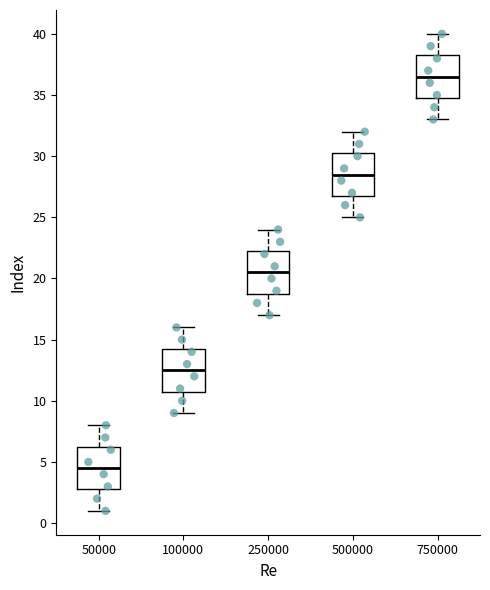

Reading left to right, transcribe this box plot: for each box, give where its median line is, the range the box spans, and where its two whiskers end, as read against the y-axis. The values are not printed on the chart, so give them approximately, as read against the axis.

50000: median 4.5, box 3.0 to 6.5, whiskers 1.0 to 8.0
100000: median 12.5, box 11.0 to 14.5, whiskers 9.0 to 16.0
250000: median 20.5, box 19.0 to 22.5, whiskers 17.0 to 24.0
500000: median 28.5, box 27.0 to 30.5, whiskers 25.0 to 32.0
750000: median 36.5, box 35.0 to 38.5, whiskers 33.0 to 40.0